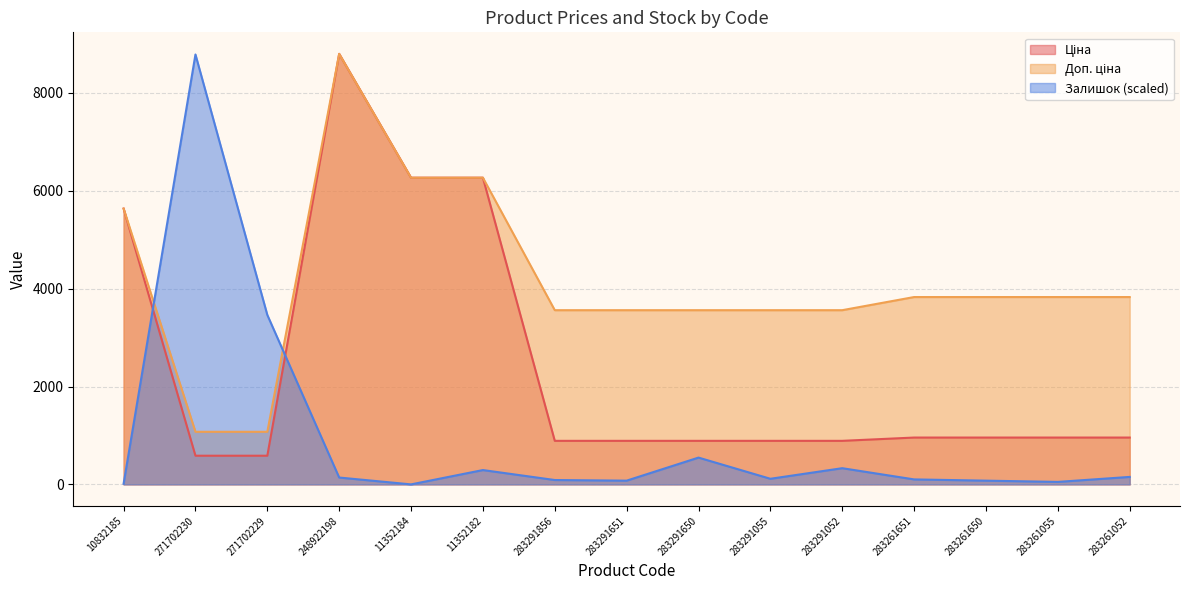

Where is the first local maximum for Ціна?

248922198